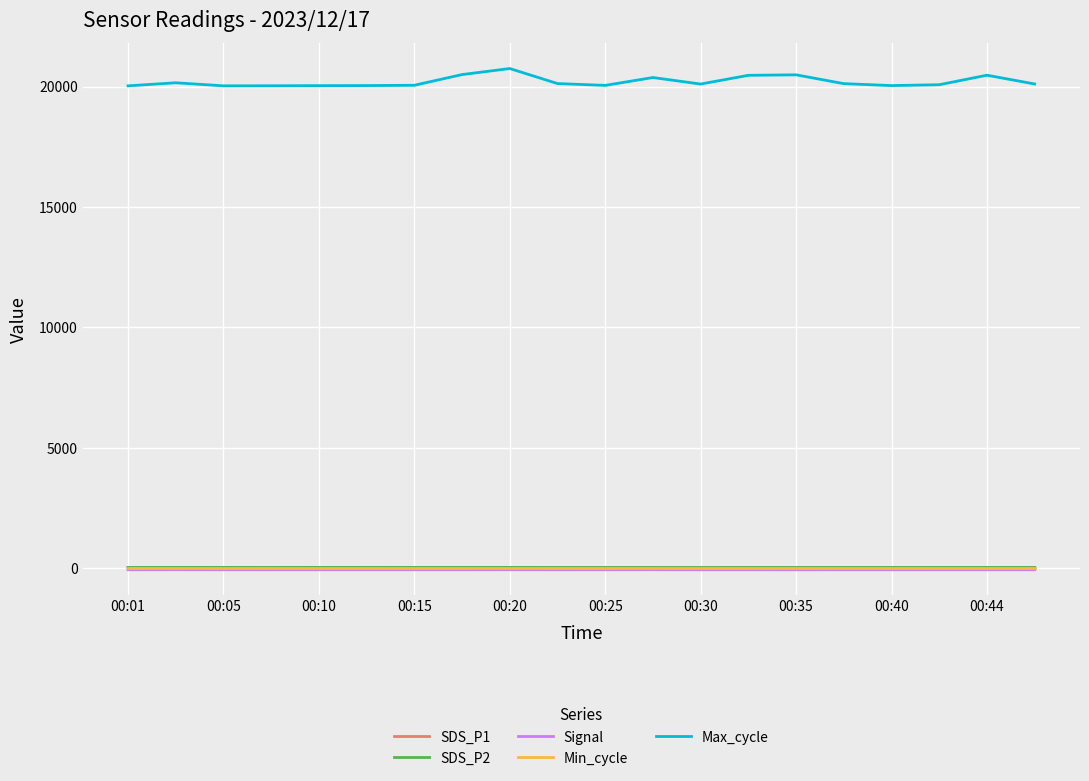

Which series has the largest range (max minus min)?

Max_cycle